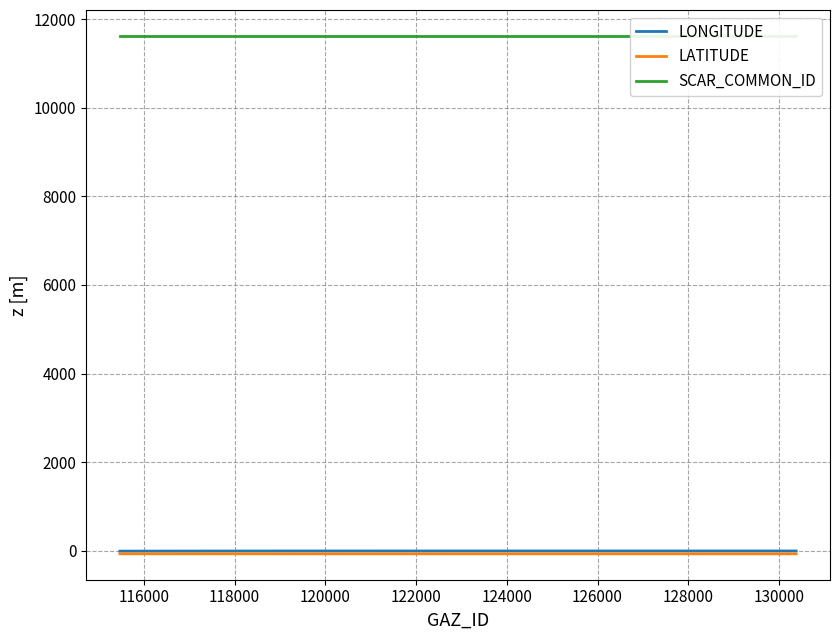

Rank the series at 118000 from lowest to highest value.

LATITUDE, LONGITUDE, SCAR_COMMON_ID